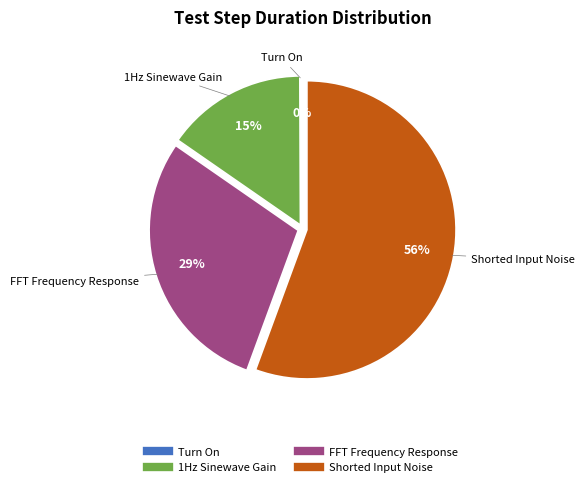

What is the majority slice?

Shorted Input Noise